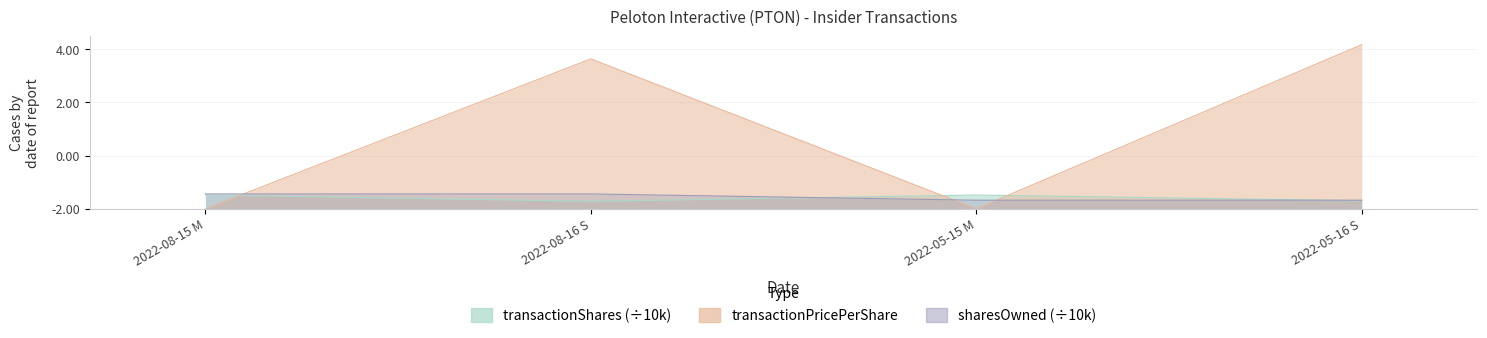

Which series has the largest total across all categories?

transactionPricePerShare